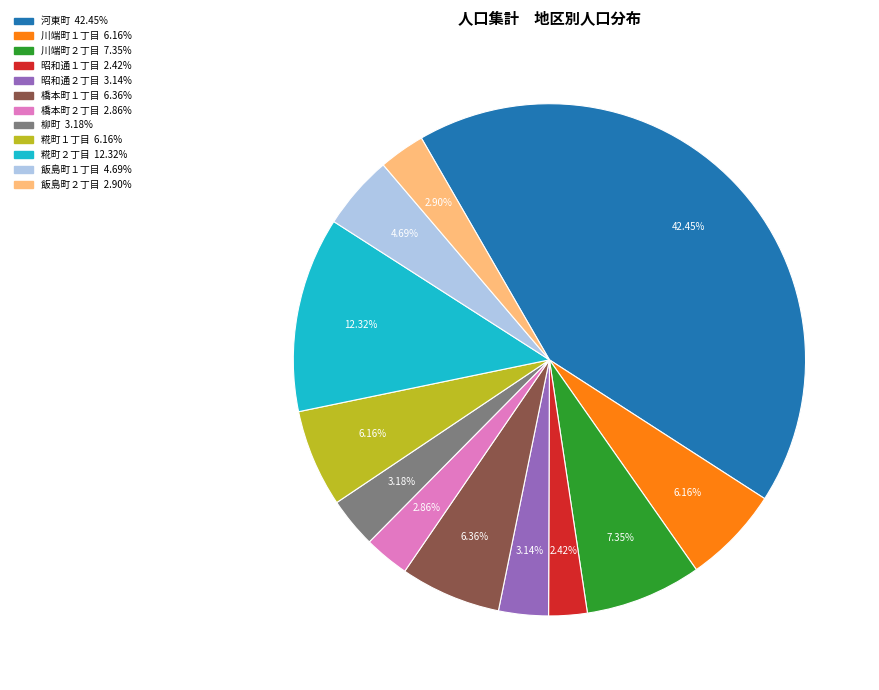

How many segments does this pie chart have?

12